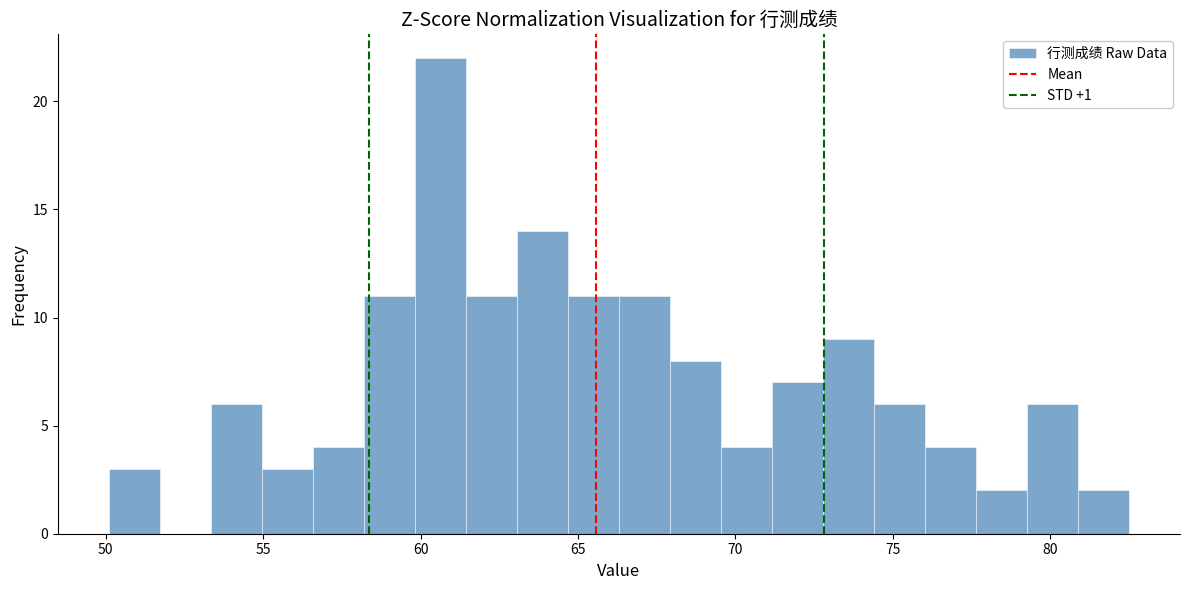

Read against the x-axis, roughly where is the centre of the tallest bar?

60.5